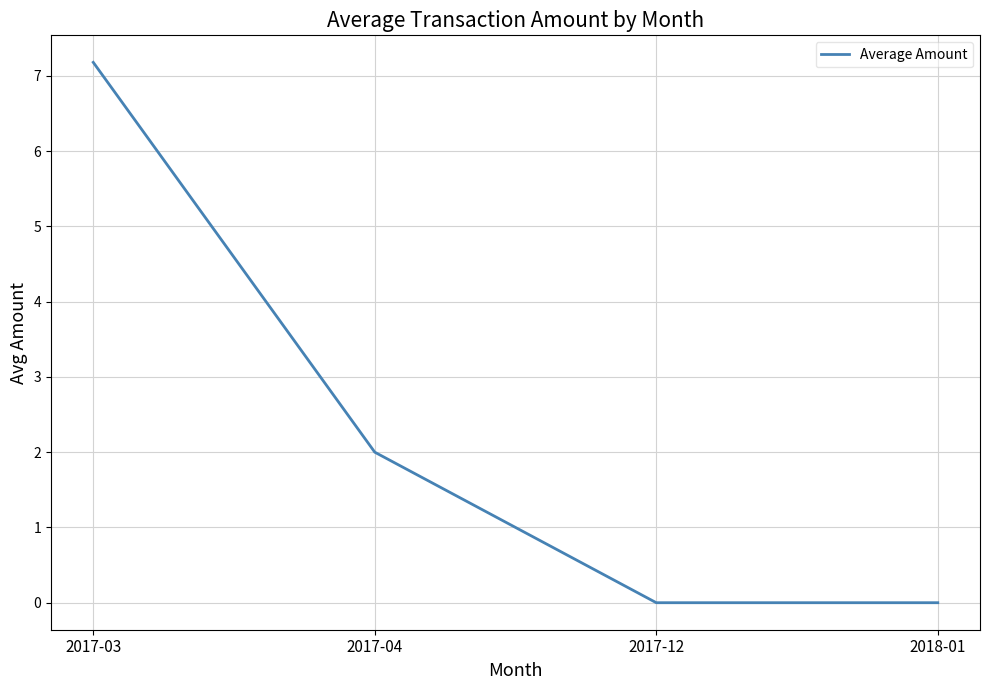

What is the maximum value shown in the chart?

7.2